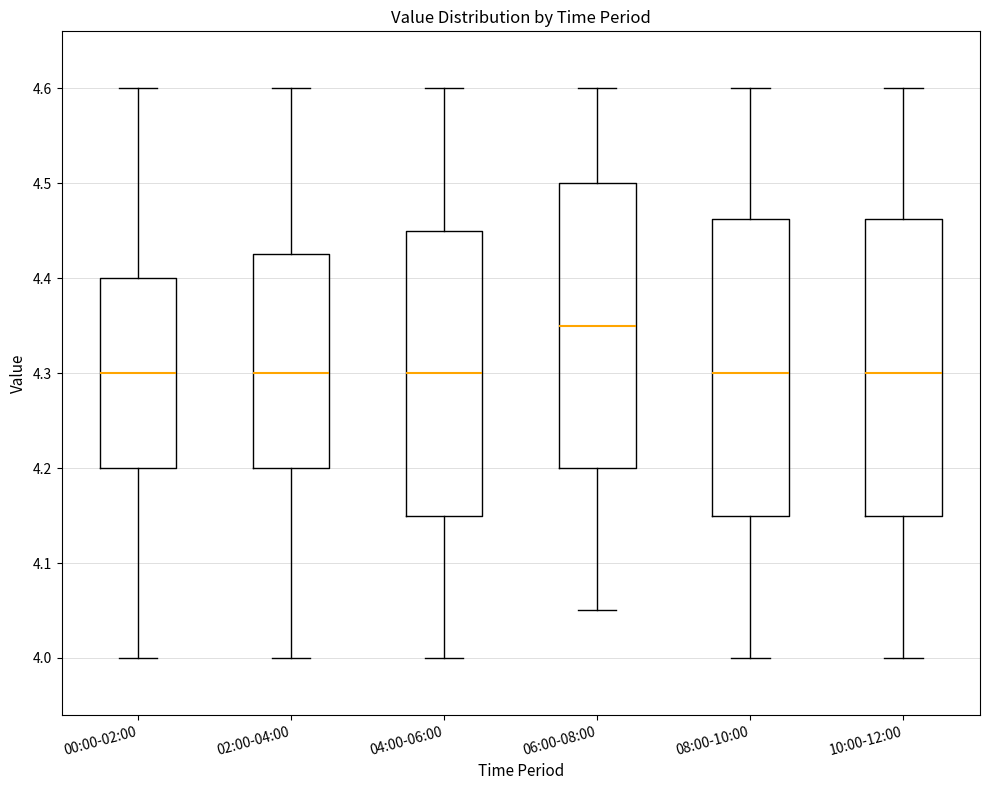

Reading left to right, read every box against the y-axis: the position of its median line, the range the box covers, and the ends of its whiskers. The values are not printed on the chart, so give them approximately, as read against the axis.

00:00-02:00: median 4.30, box 4.20 to 4.40, whiskers 4.00 to 4.60
02:00-04:00: median 4.30, box 4.20 to 4.43, whiskers 4.00 to 4.60
04:00-06:00: median 4.30, box 4.15 to 4.45, whiskers 4.00 to 4.60
06:00-08:00: median 4.35, box 4.20 to 4.50, whiskers 4.05 to 4.60
08:00-10:00: median 4.30, box 4.15 to 4.46, whiskers 4.00 to 4.60
10:00-12:00: median 4.30, box 4.15 to 4.46, whiskers 4.00 to 4.60